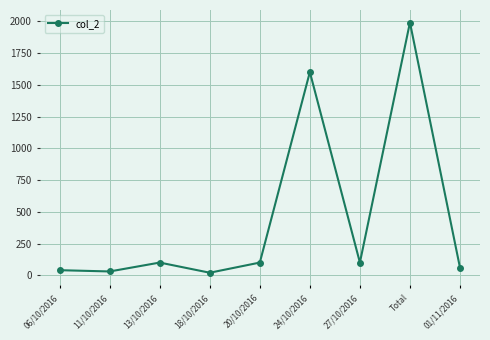

How many series are shown in this chart?

1